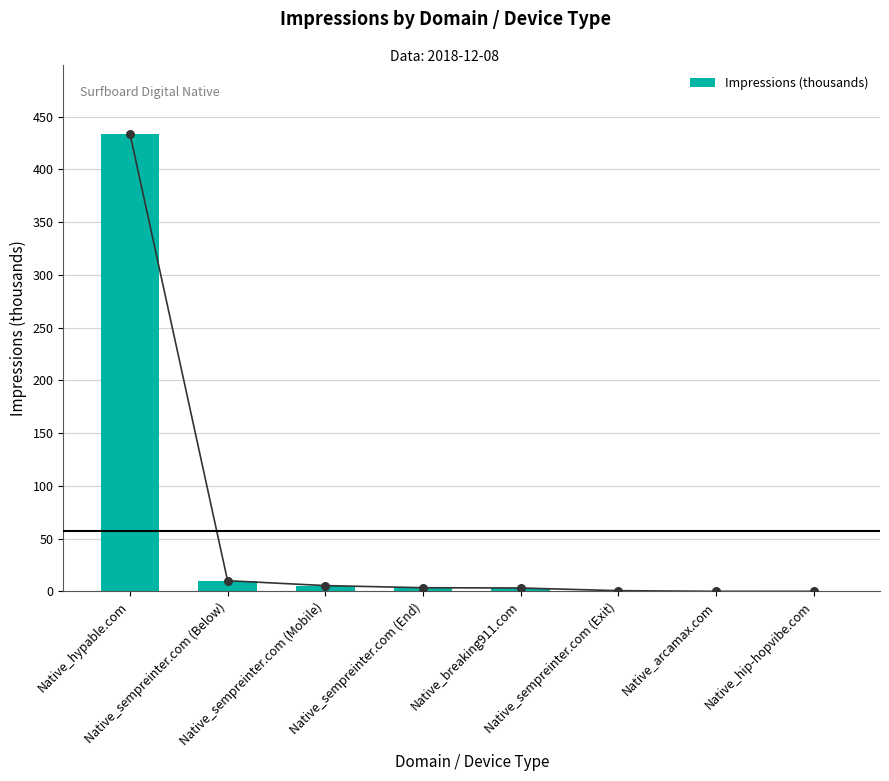

Approximately how many times larger is the value at Native_sempreinter.com (Exit) compared to Native_sempreinter.com (Below)?

0.1